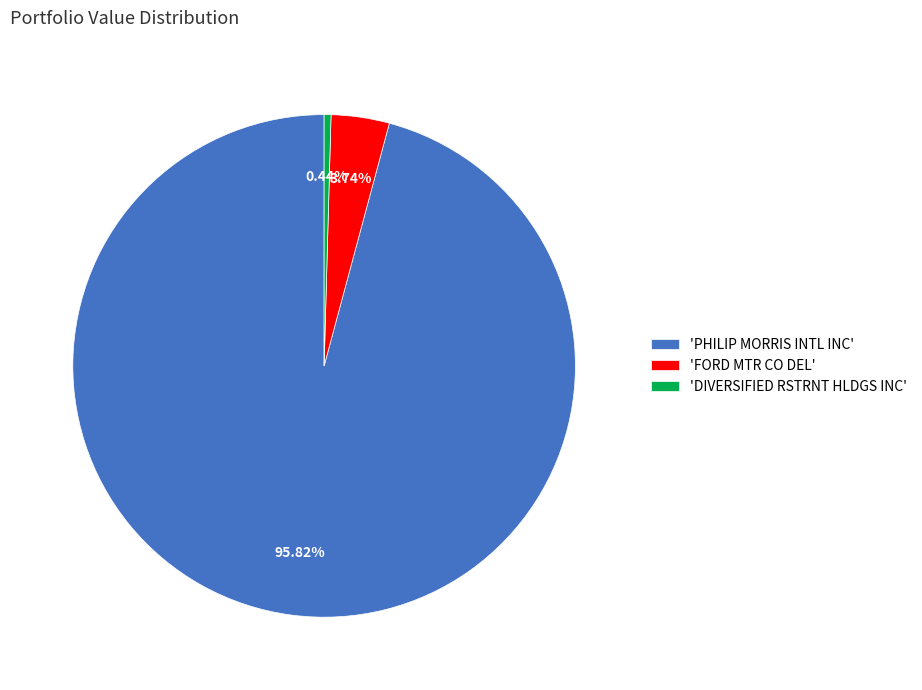

Do 'PHILIP MORRIS INTL INC' and 'FORD MTR CO DEL' together represent more than half of the pie?

Yes